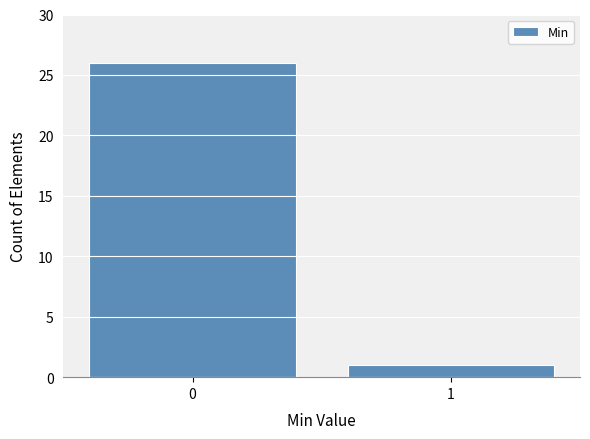

Reading left to right, list all the values displayed in this chart.

0=26	1=1